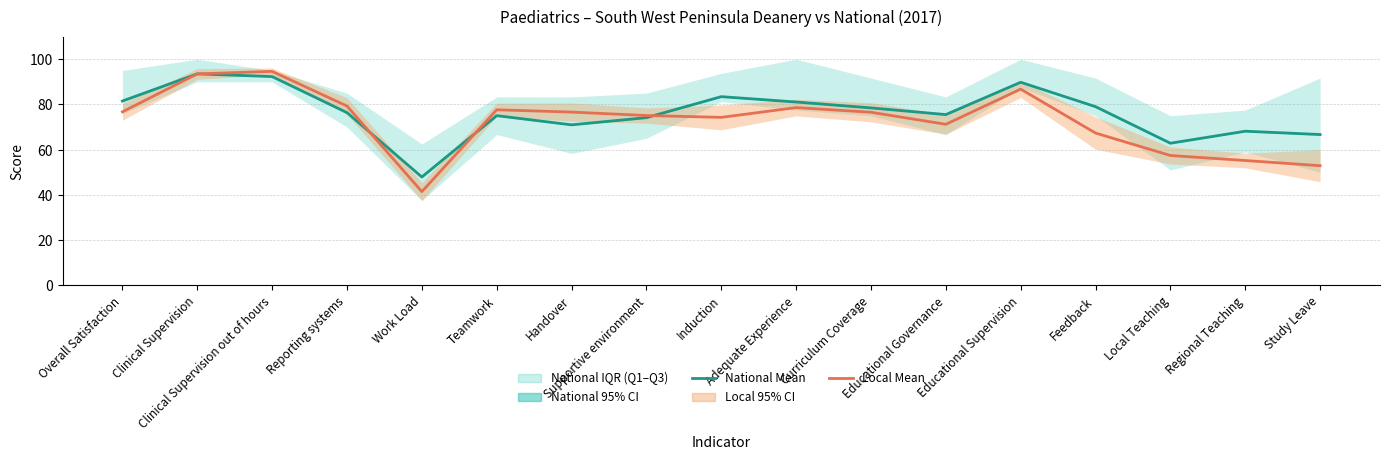

At which category does the chart reach its minimum across all series?

Work Load